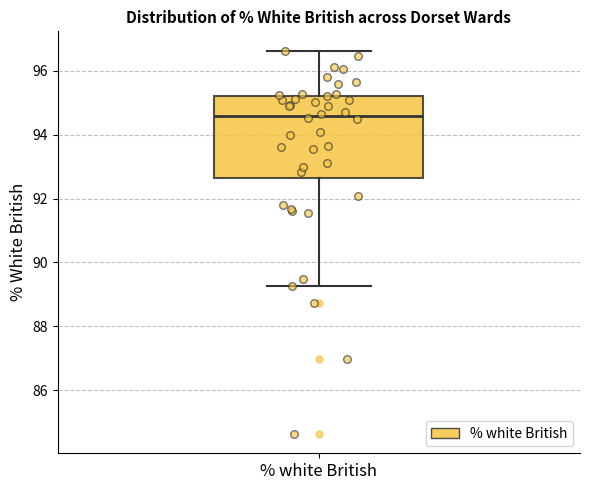

Transcribe this box plot: give where the median line is, the range the box spans, and where the two whiskers end, as read against the y-axis. The values are not printed on the chart, so give them approximately, as read against the axis.

median 94.6, box 92.6 to 95.2, whiskers 89.2 to 96.6